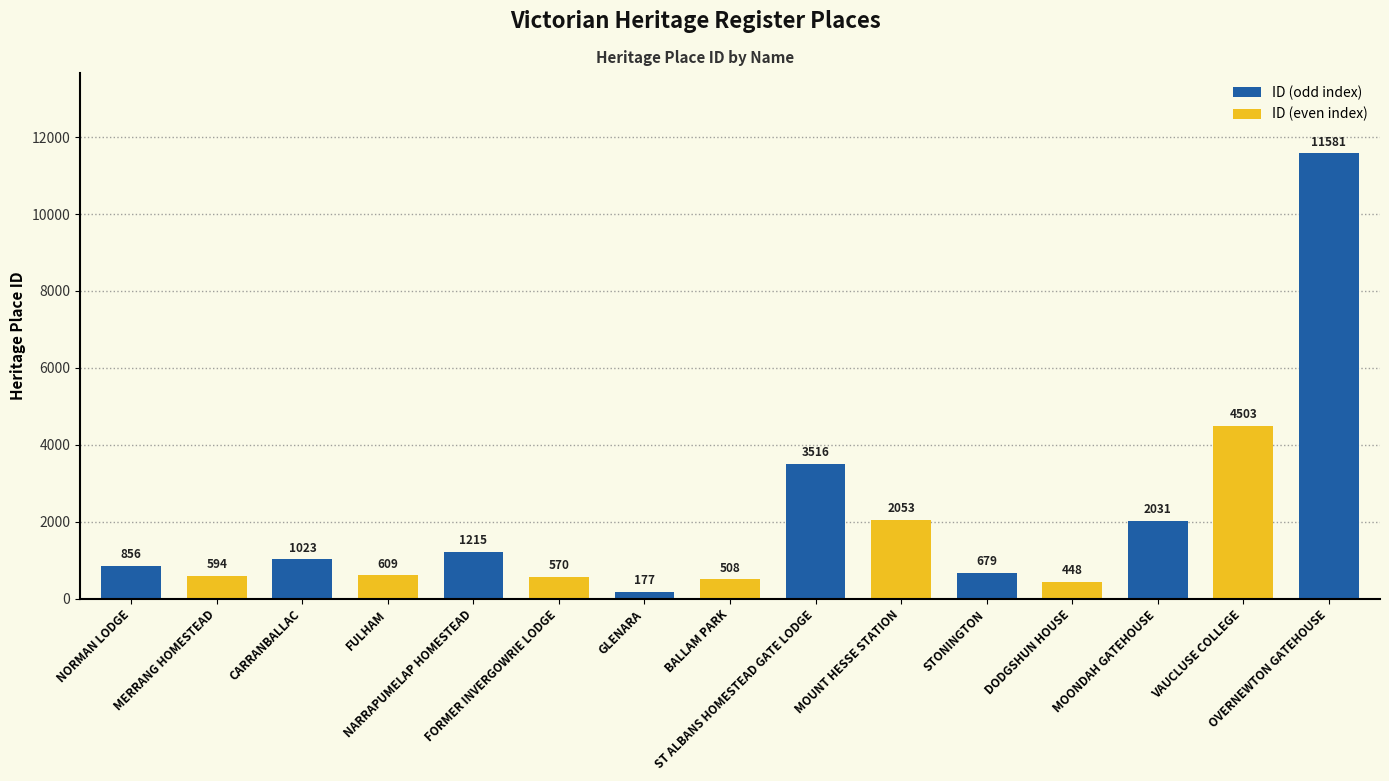

List the labels in order of value, smallest first.

GLENARA, DODGSHUN HOUSE, BALLAM PARK, FORMER INVERGOWRIE LODGE, MERRANG HOMESTEAD, FULHAM, STONINGTON, NORMAN LODGE, CARRANBALLAC, NARRAPUMELAP HOMESTEAD, MOONDAH GATEHOUSE, MOUNT HESSE STATION, ST ALBANS HOMESTEAD GATE LODGE, VAUCLUSE COLLEGE, OVERNEWTON GATEHOUSE